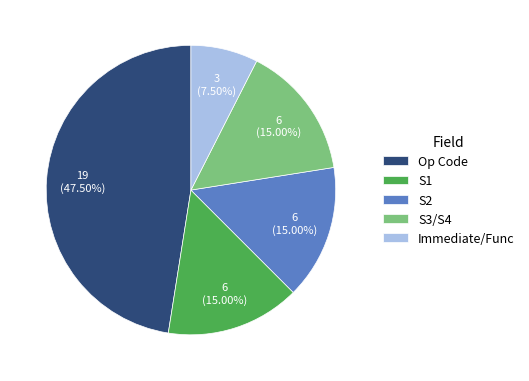

To the nearest percent, what is the combined percentage of Op Code and S3/S4?

62%